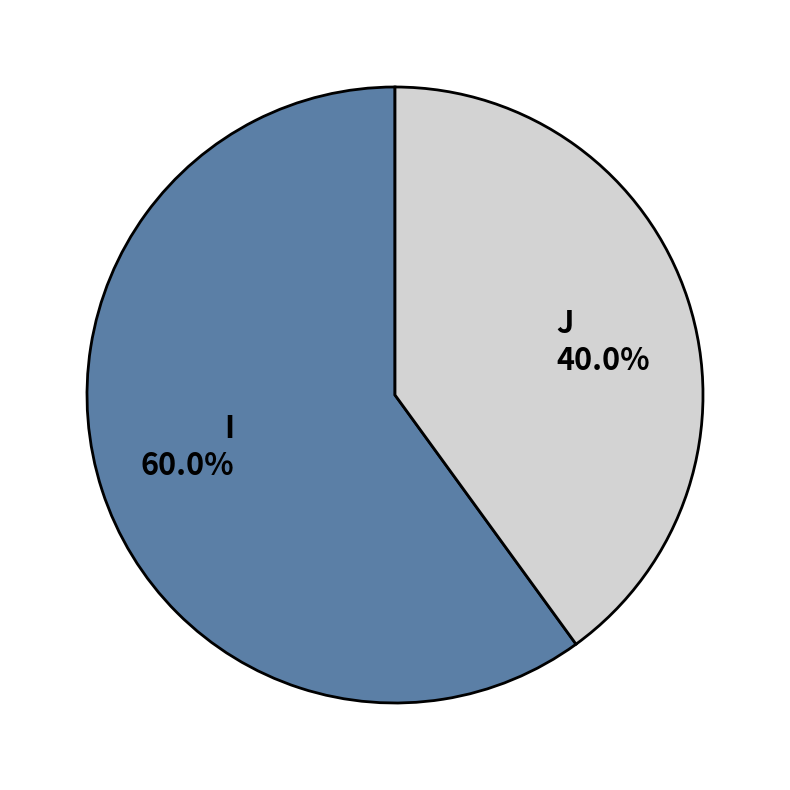

What is the smallest slice in the pie chart?

J